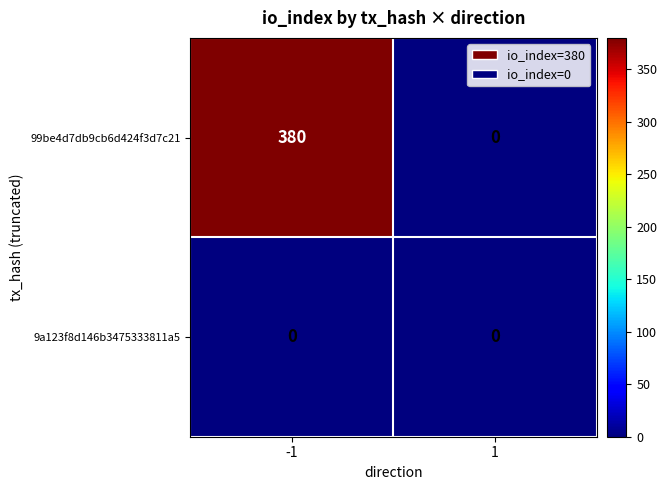

What is the maximum value shown in the chart?

380